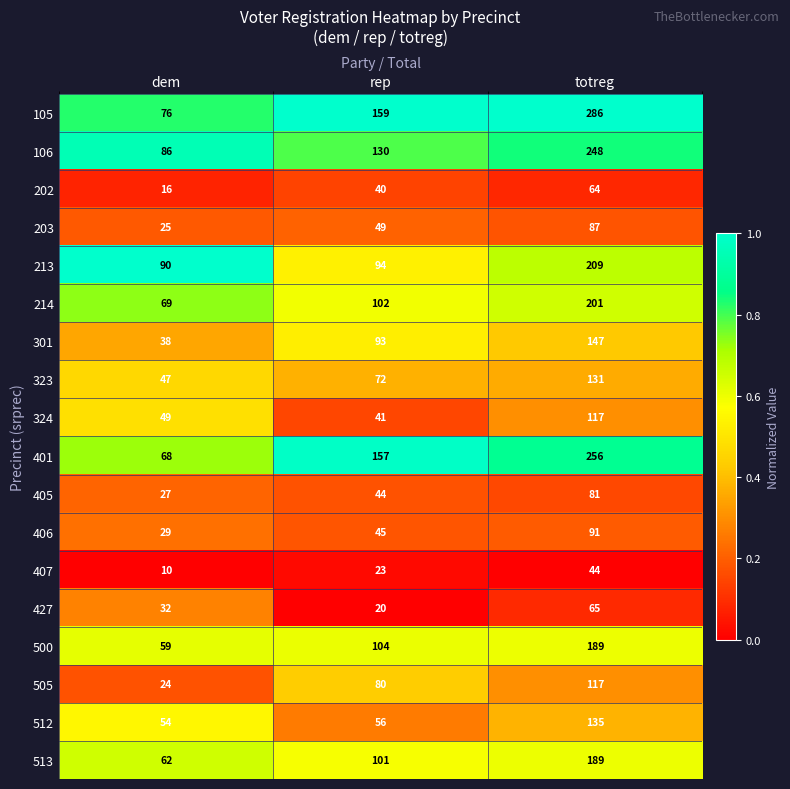

What is the difference between the 323 values at totreg and dem?

84